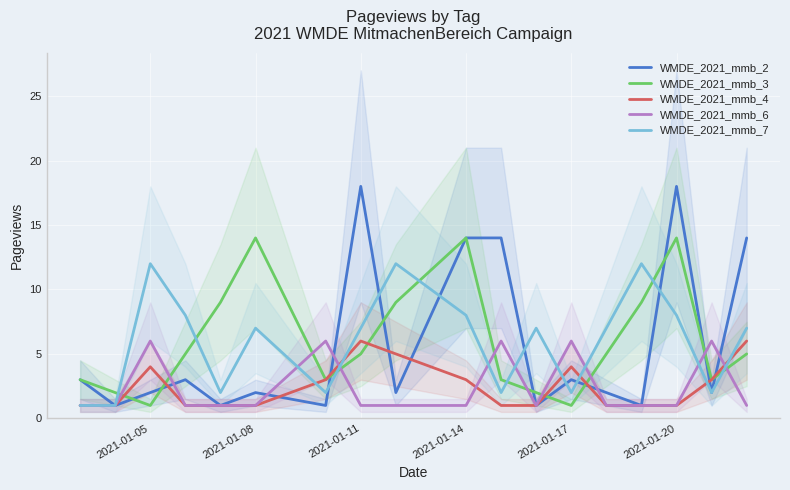

True or false: WMDE_2021_mmb_6 has a value of 0 at 2021-01-11.

False